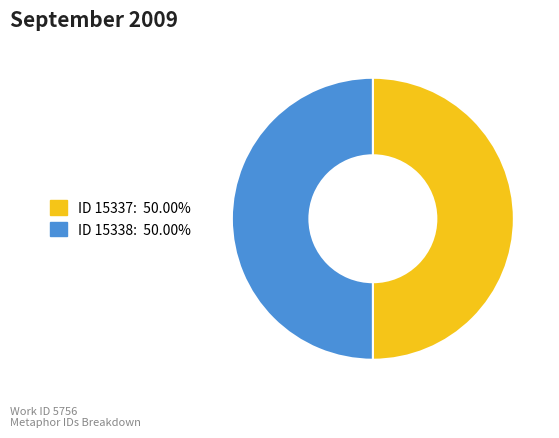

Approximately how many times larger is the value at ID 15338: 50.00% compared to ID 15337: 50.00%?

1.0